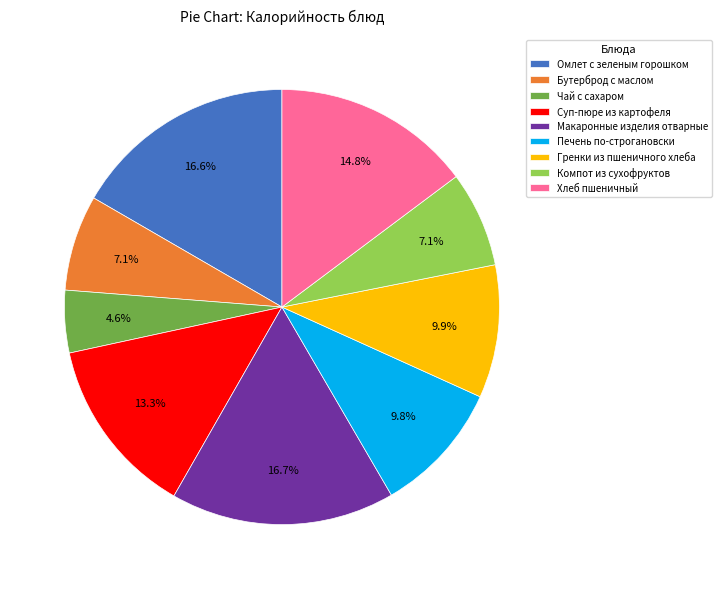

Combined, do Чай с сахаром and Хлеб пшеничный account for over 50%?

No